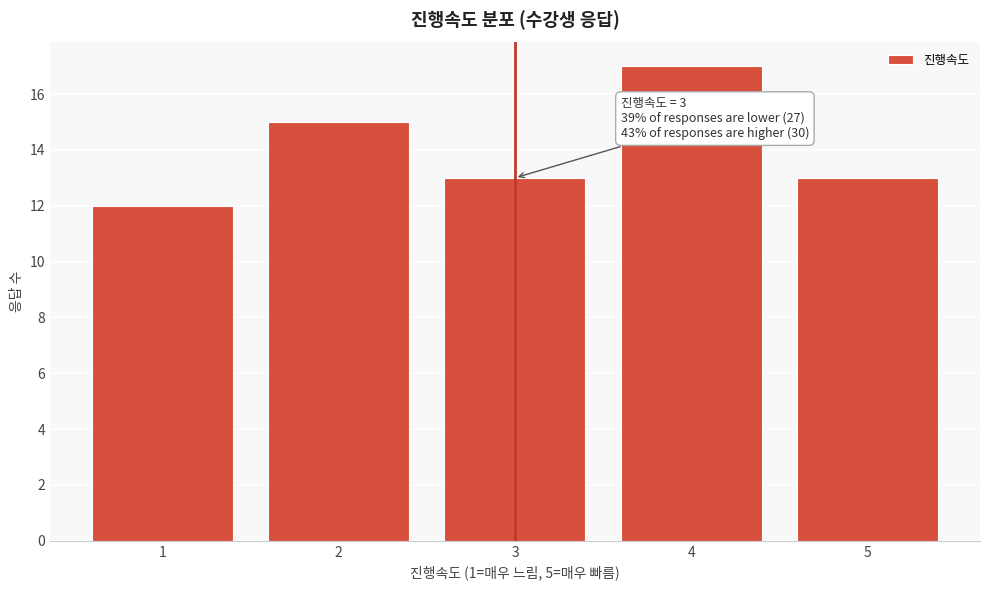

Over which range of the x-axis is the bar tallest?

3.5 to 4.5